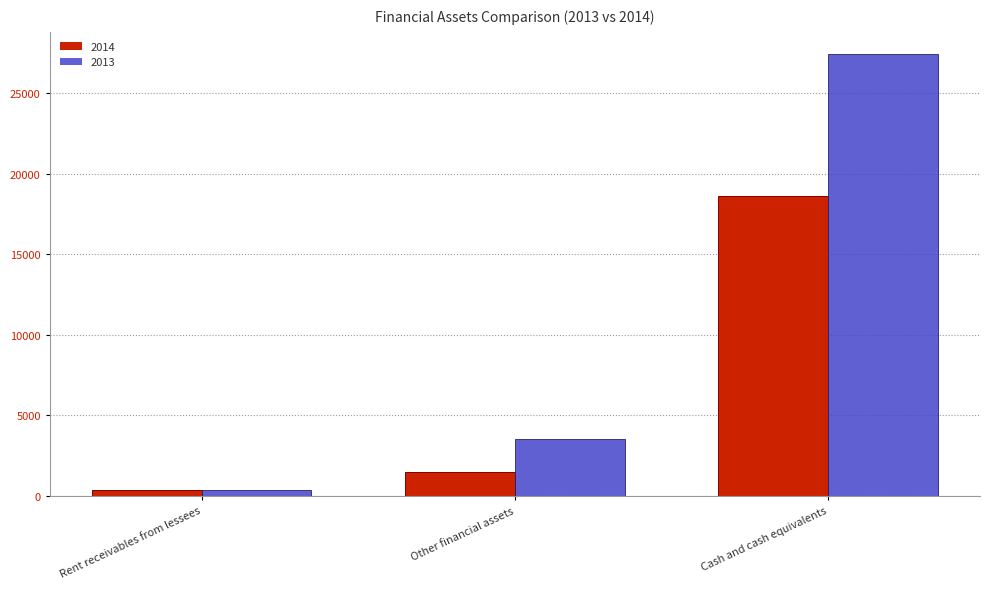

True or false: 2013 has a value of 27435.0 at Cash and cash equivalents.

True